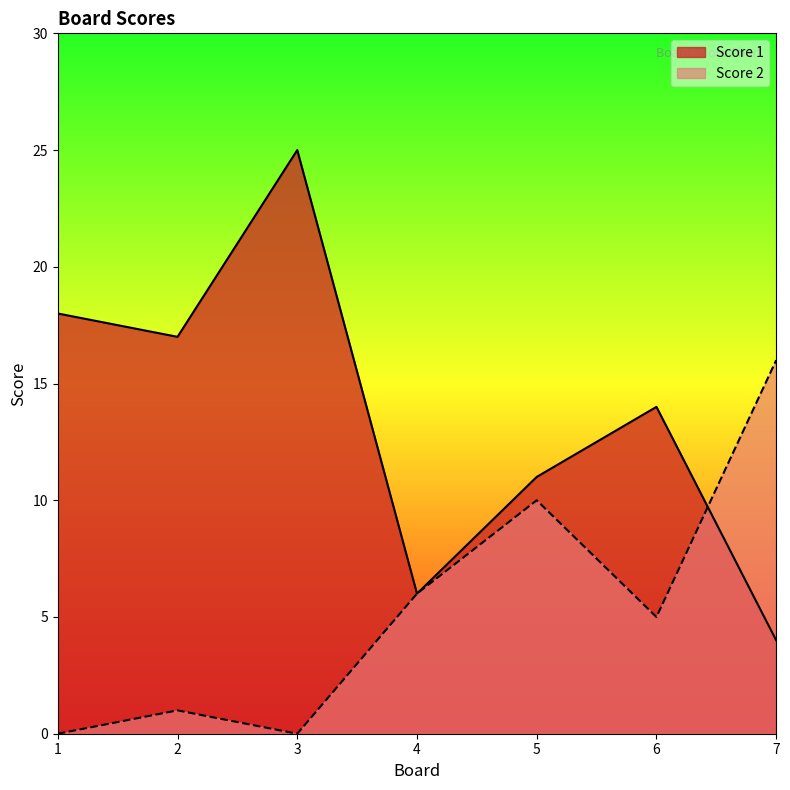

Between 2 and 4, which series saw the biggest shift?

Score 1